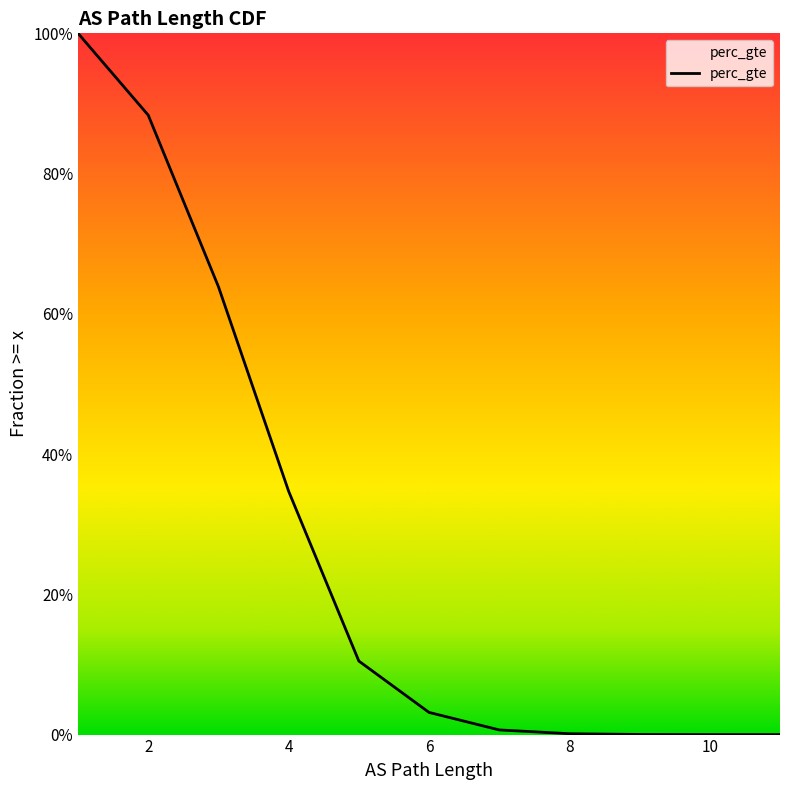

What is the change in value from 2 to 5?

-0.8